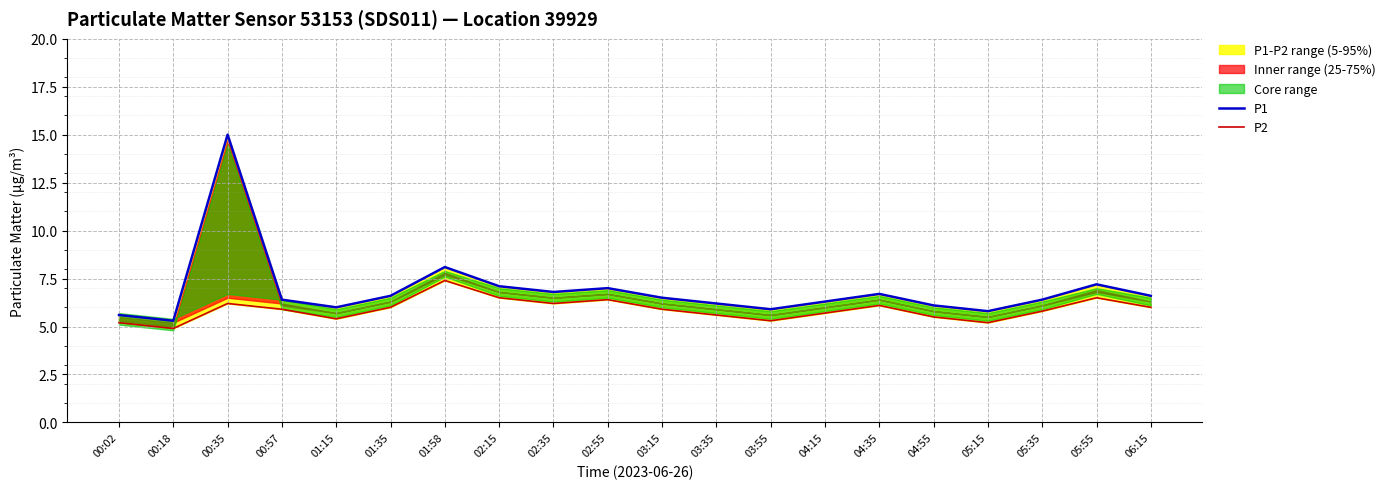

True or false: P1 and P2 intersect in this chart.

False